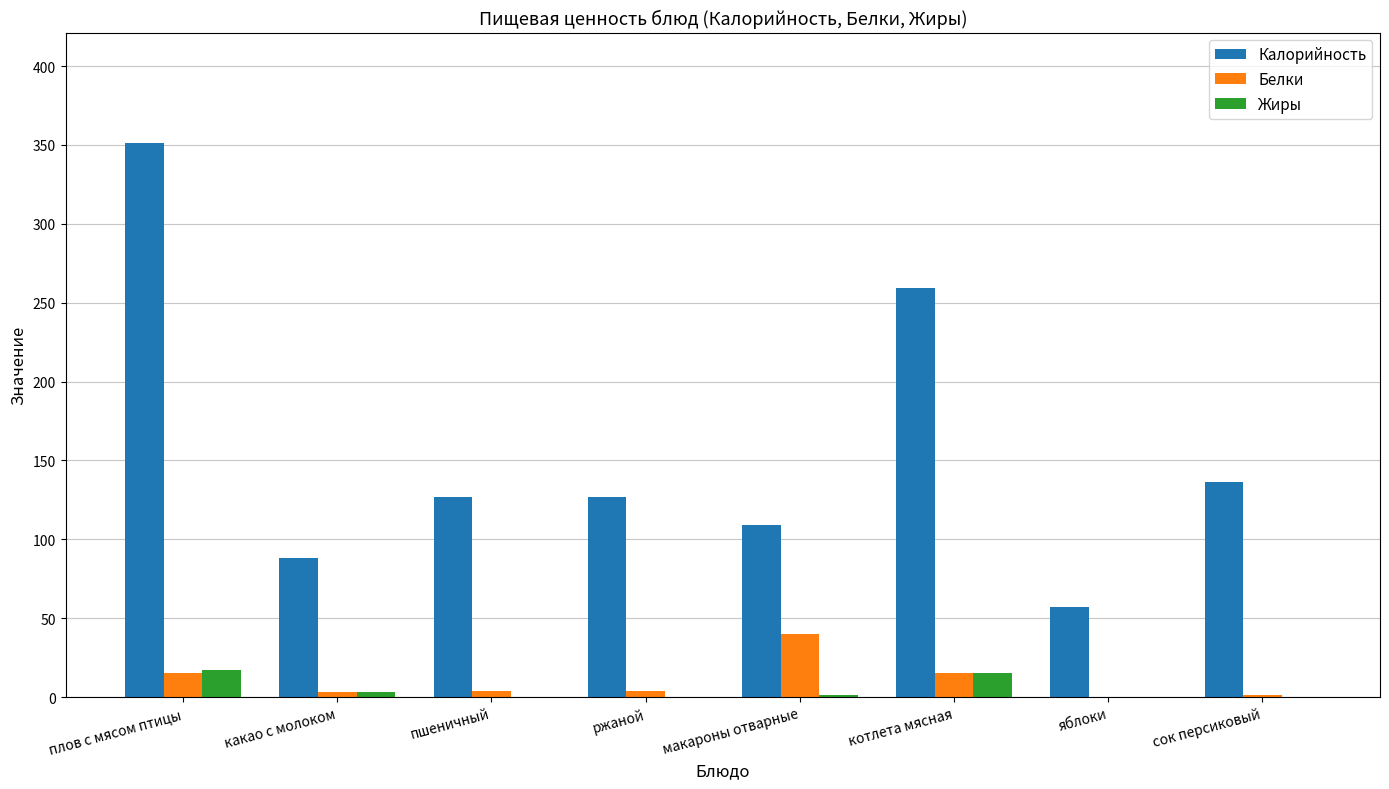

How many data points does each series have?

8